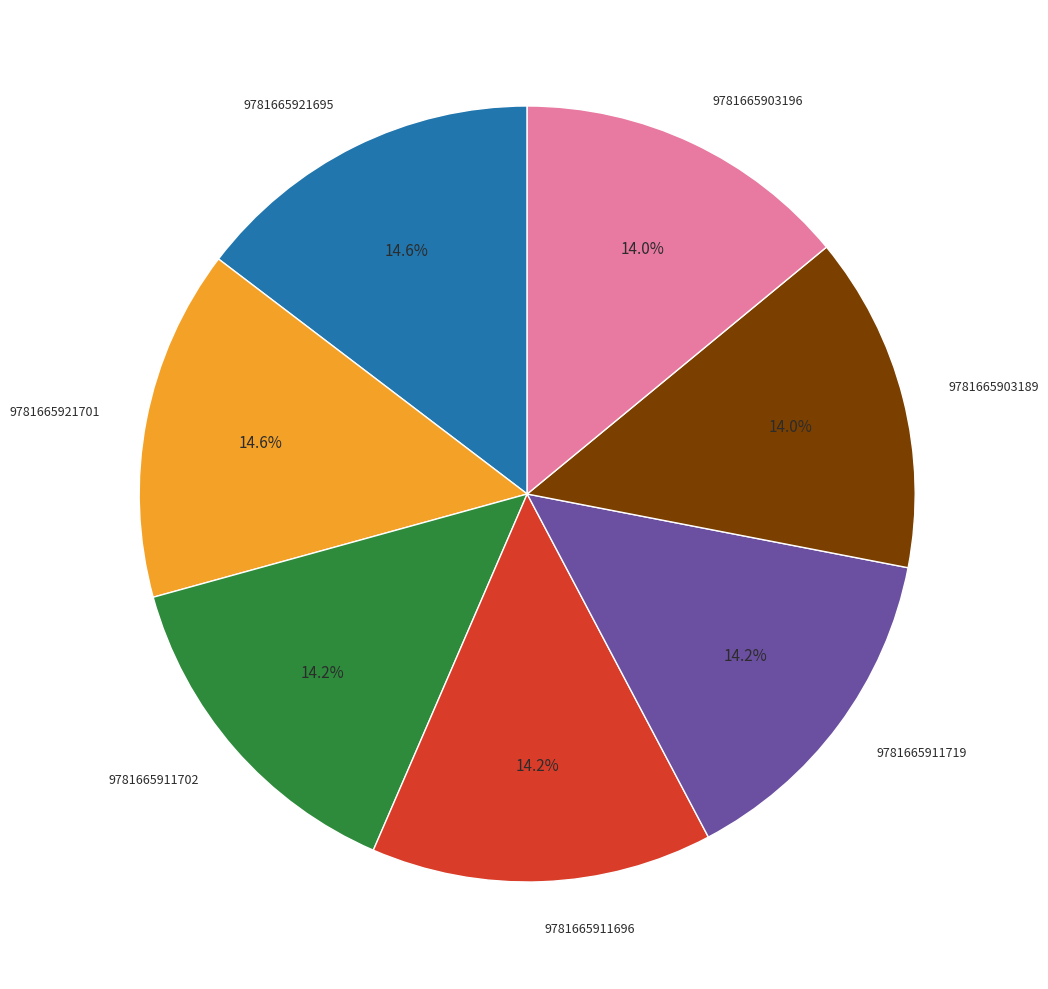

To the nearest percent, what percentage of the pie is 9781665903196?

14%